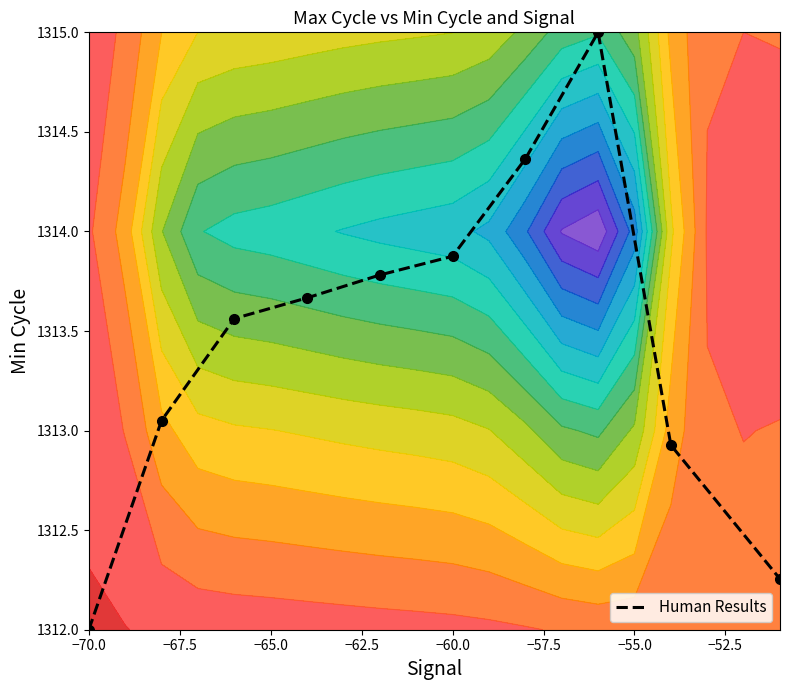

Which category has the lowest value in the Human Results series?

−70.0